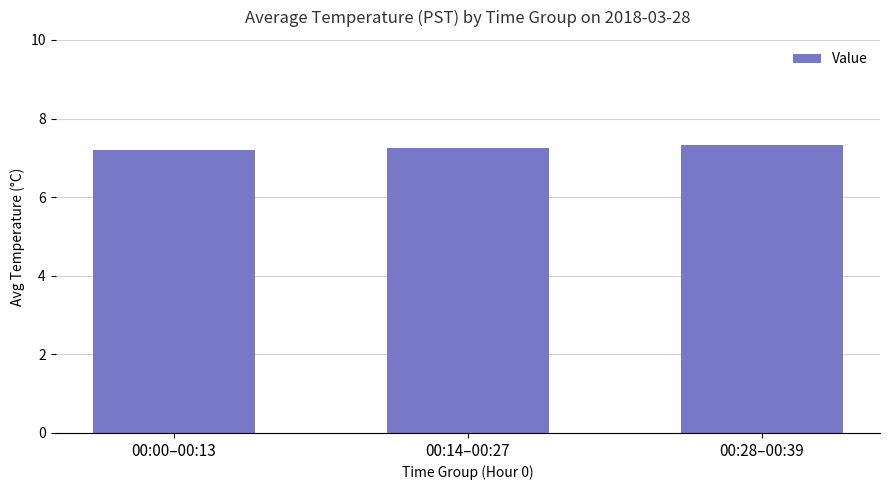

What is the maximum value shown in the chart?

7.3